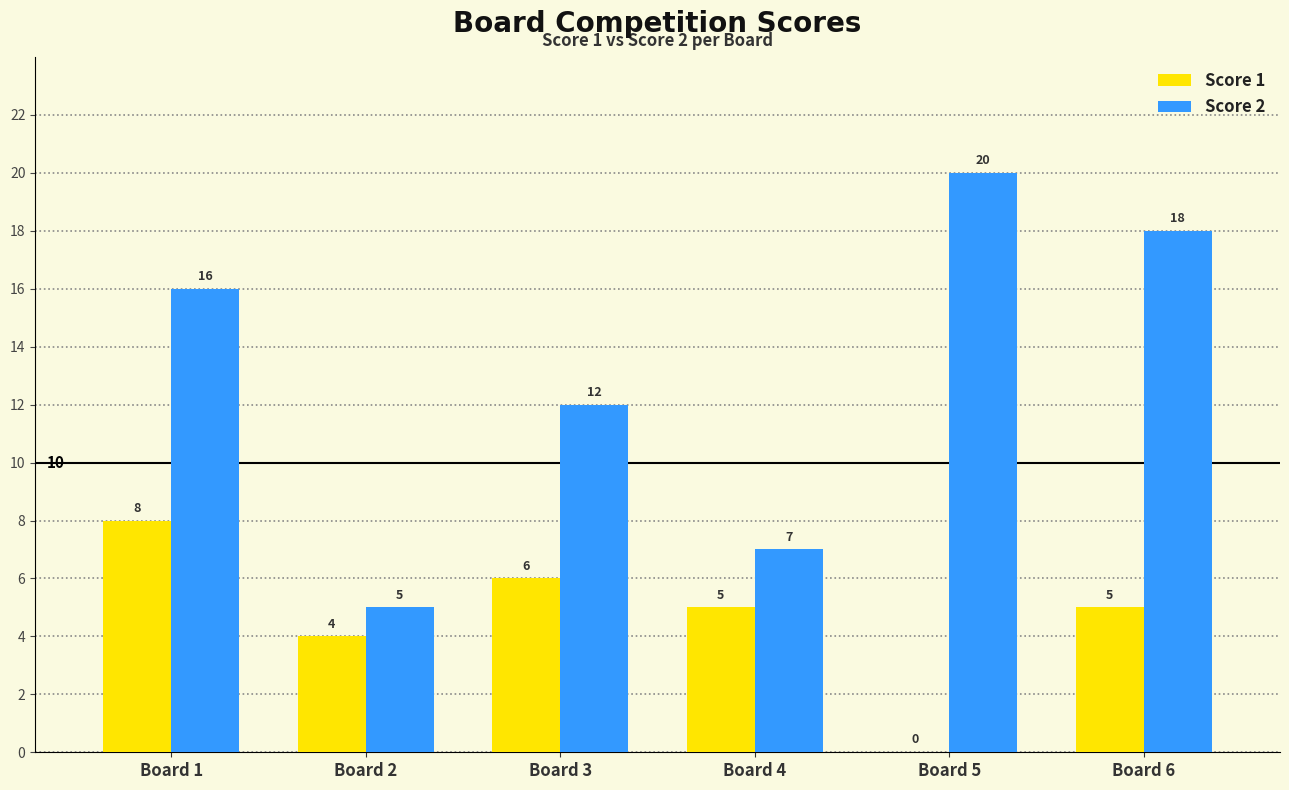

Where is Score 2 nearest to the value 12?

Board 3